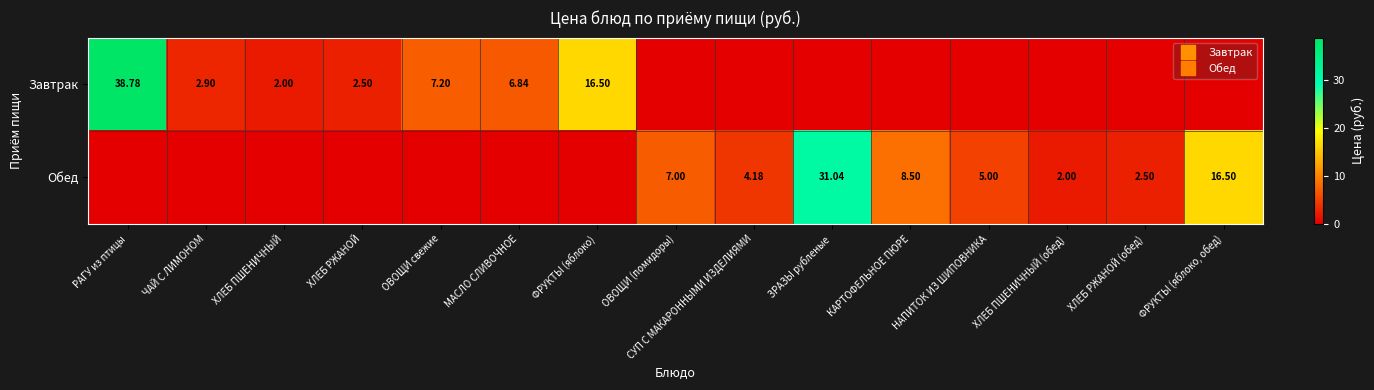

How many categories are shown in the chart?

15